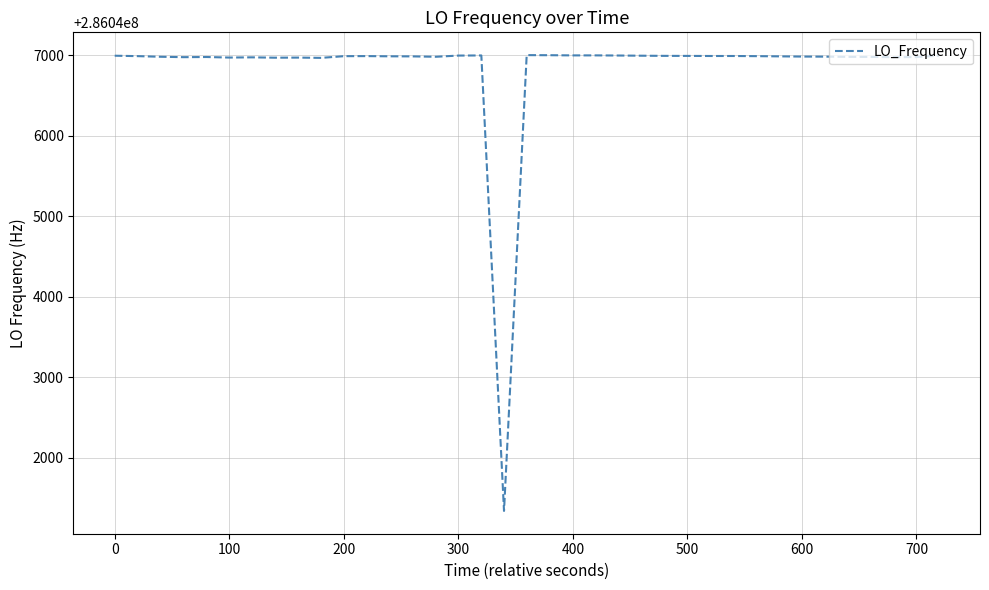

What is the minimum value shown in the chart?

286041337.4